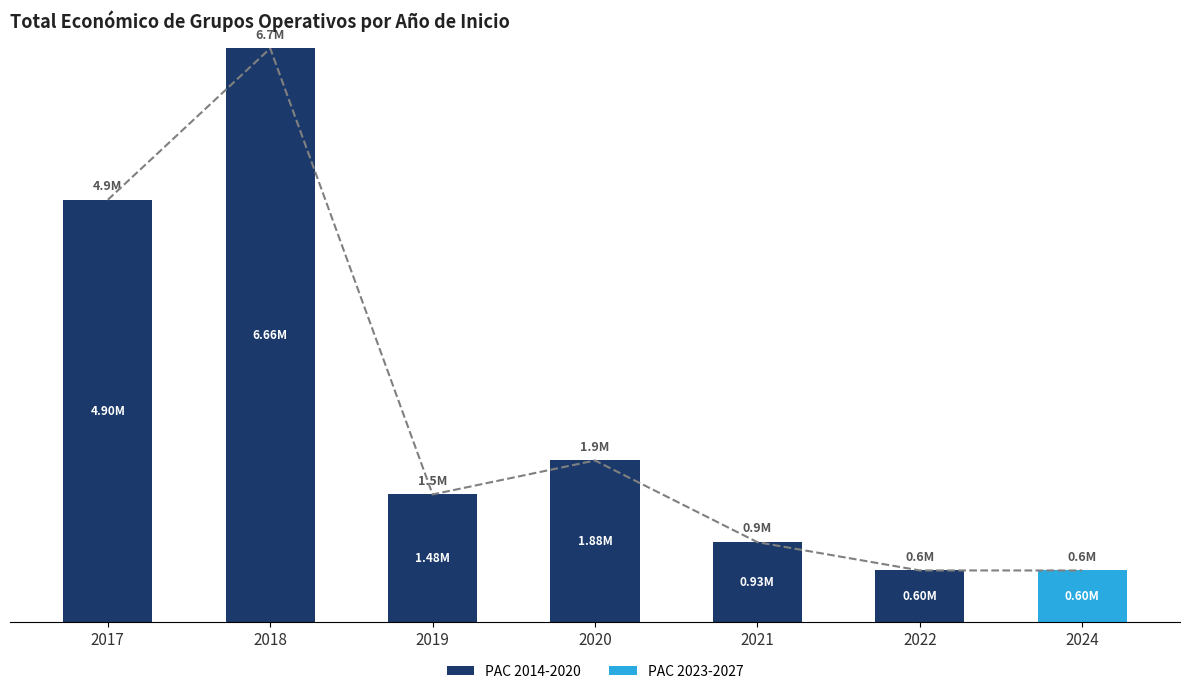

Reading left to right, transcribe all the data shown in this chart.

PAC 2014-2020: 4902645	6660447	1481999	1876150	927747	599754	0
PAC 2023-2027: 0	0	0	0	0	0	599211